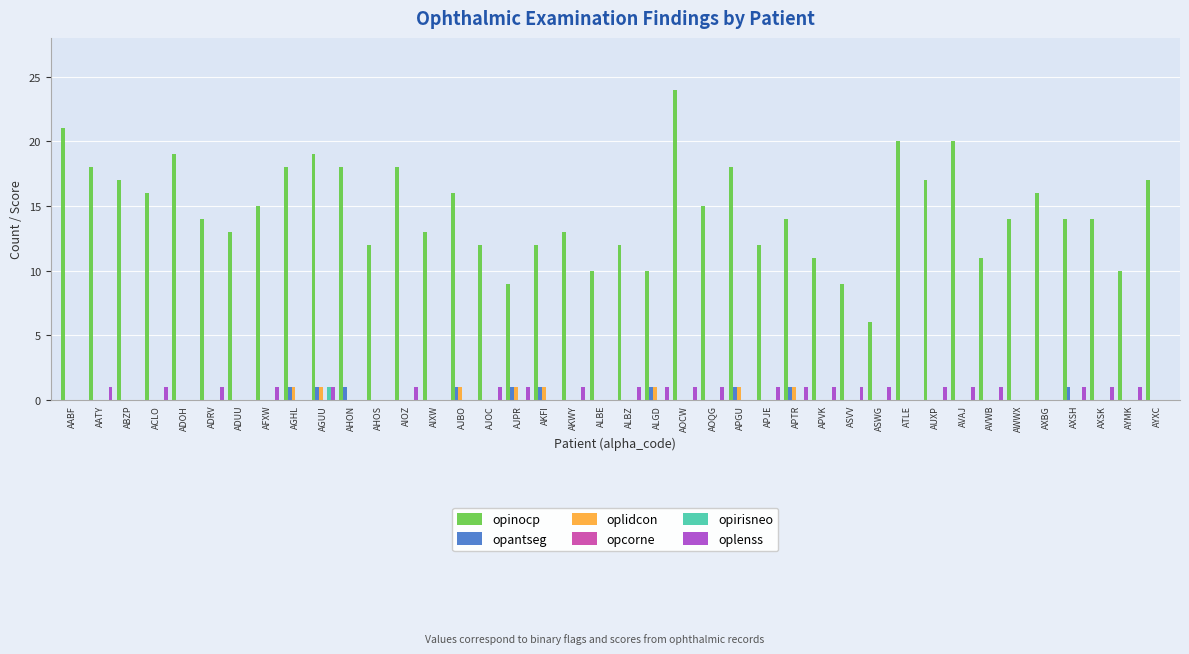

The value of opantseg at AABF is 0. True or false?

True